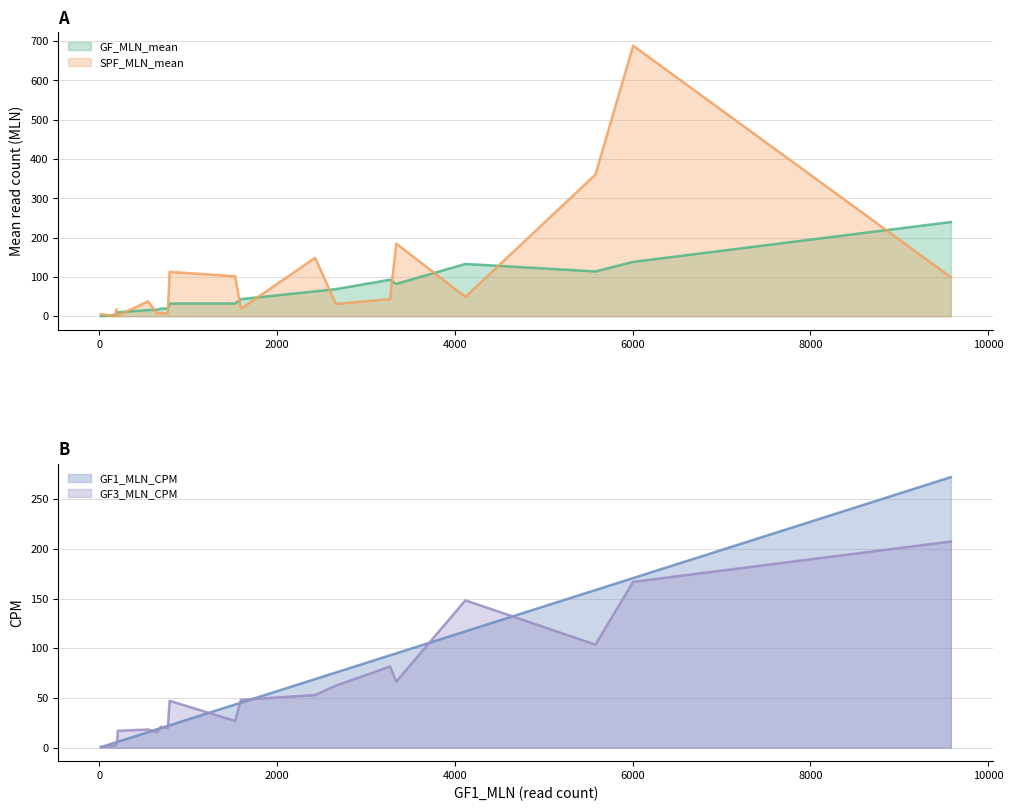

At which label is SPF_MLN_mean closest to 344?

5582